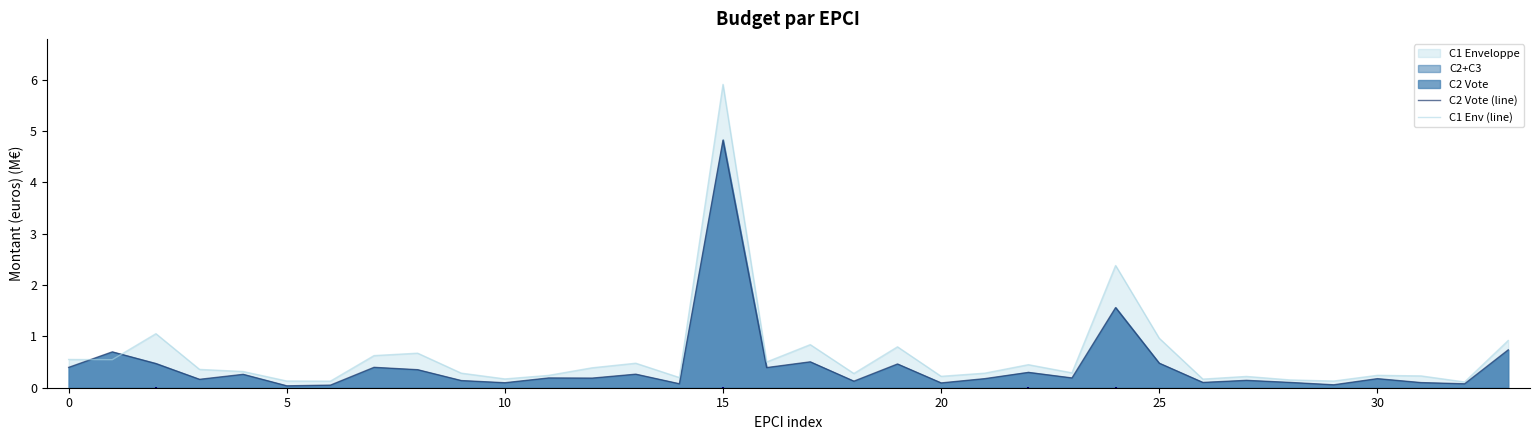

What is the average value of the C1 Env (line) series?

0.6